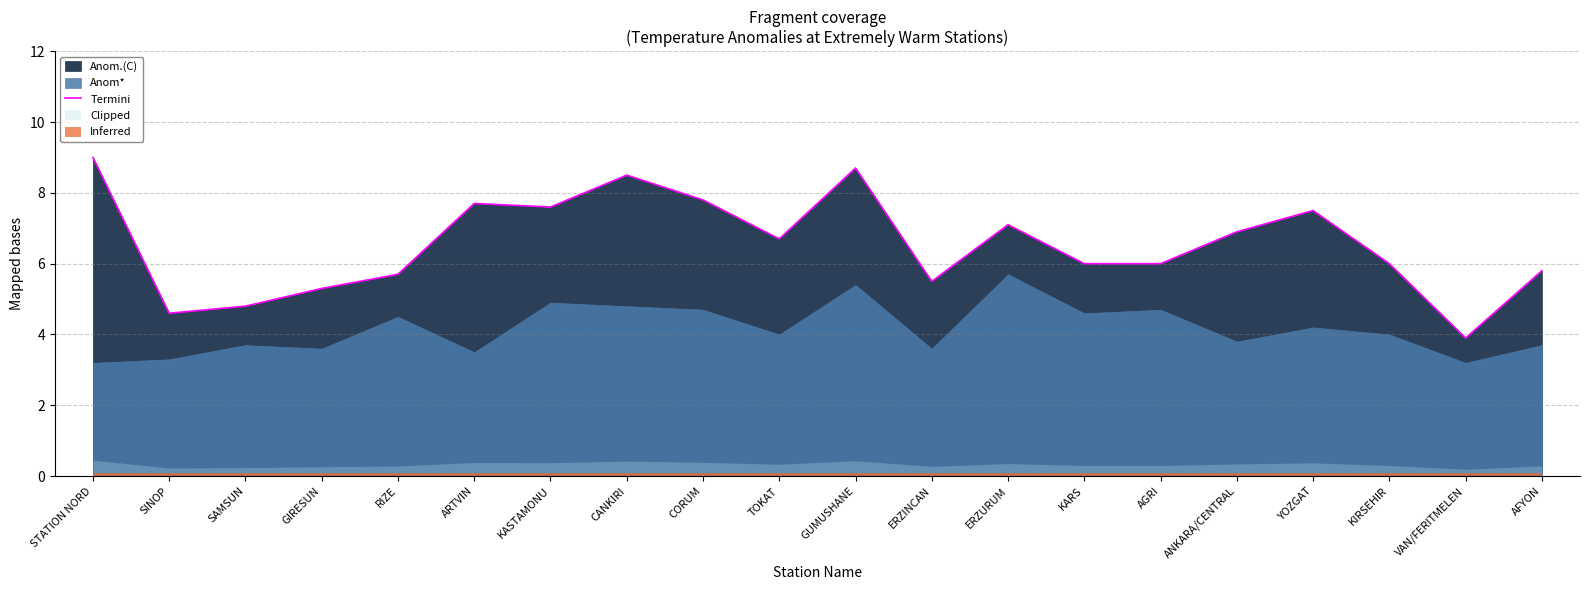

The chart shows a value of 9.0 at STATION NORD. True or false?

True